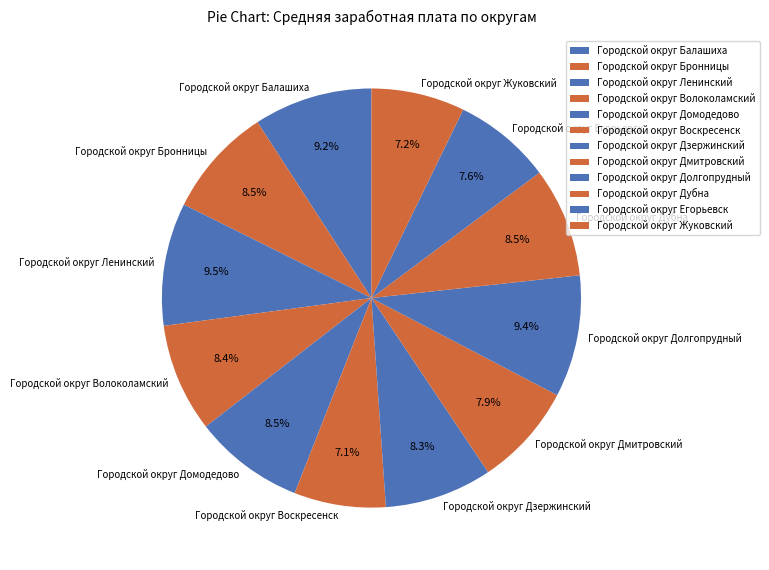

What percentage is the Городской округ Волоколамский slice, to the nearest percent?

8%